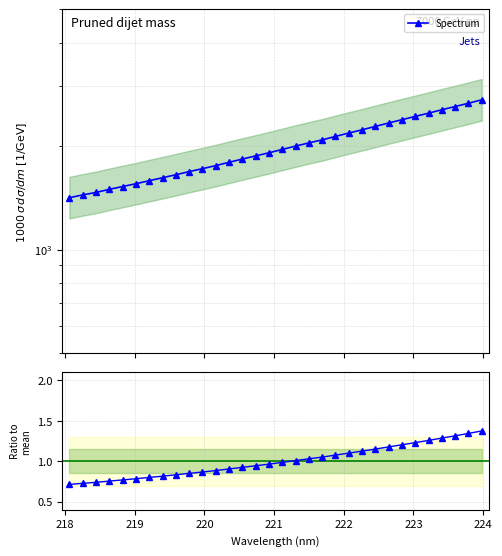

What is the difference between the maximum and minimum values in the Spectrum series?

1311.1